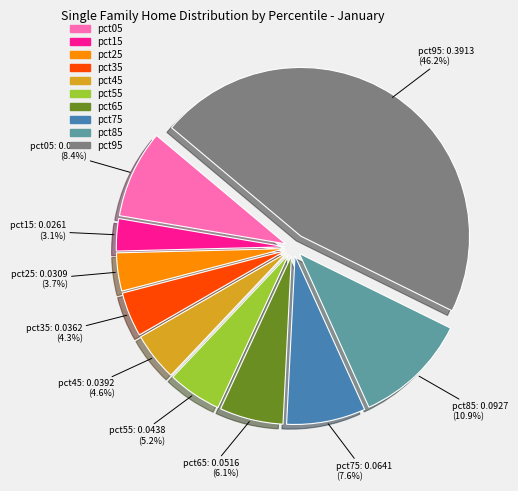

Does pct95 account for over 50% of the chart?

No